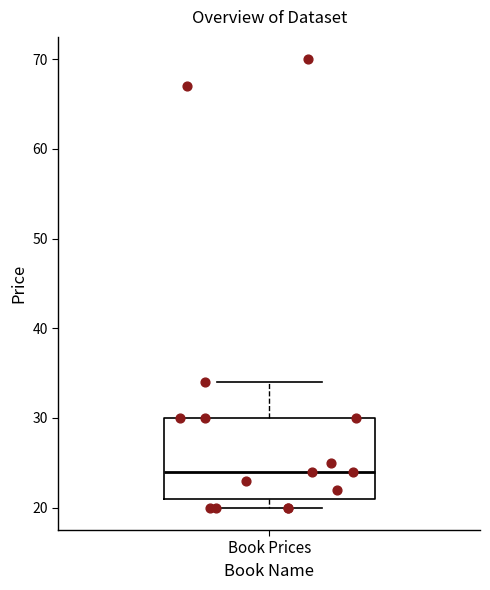

Read this box plot against the y-axis: the position of the median line, the range covered by the box, and the ends of both whiskers. The values are not printed on the chart, so give them approximately, as read against the axis.

median 24, box 21 to 30, whiskers 20 to 34